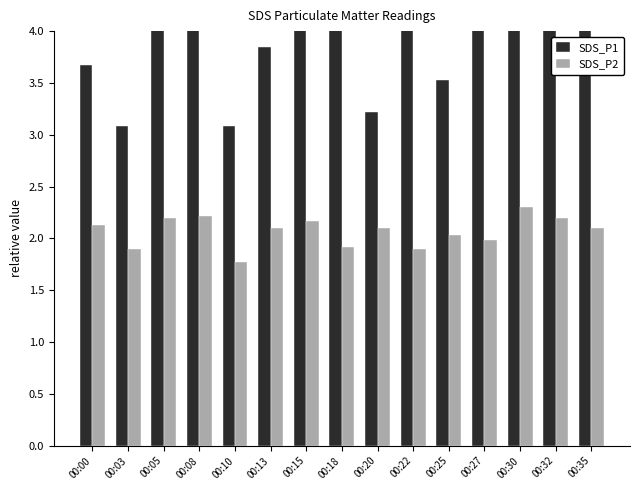

Which has a higher value, 00:20 or 00:00?

00:00